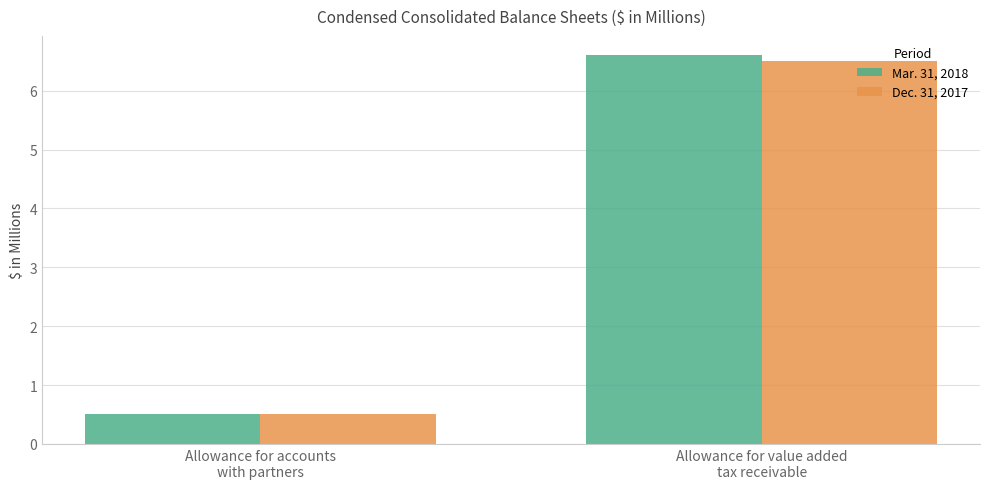

Read the Mar. 31, 2018 value at Allowance for value added
tax receivable.

6.6